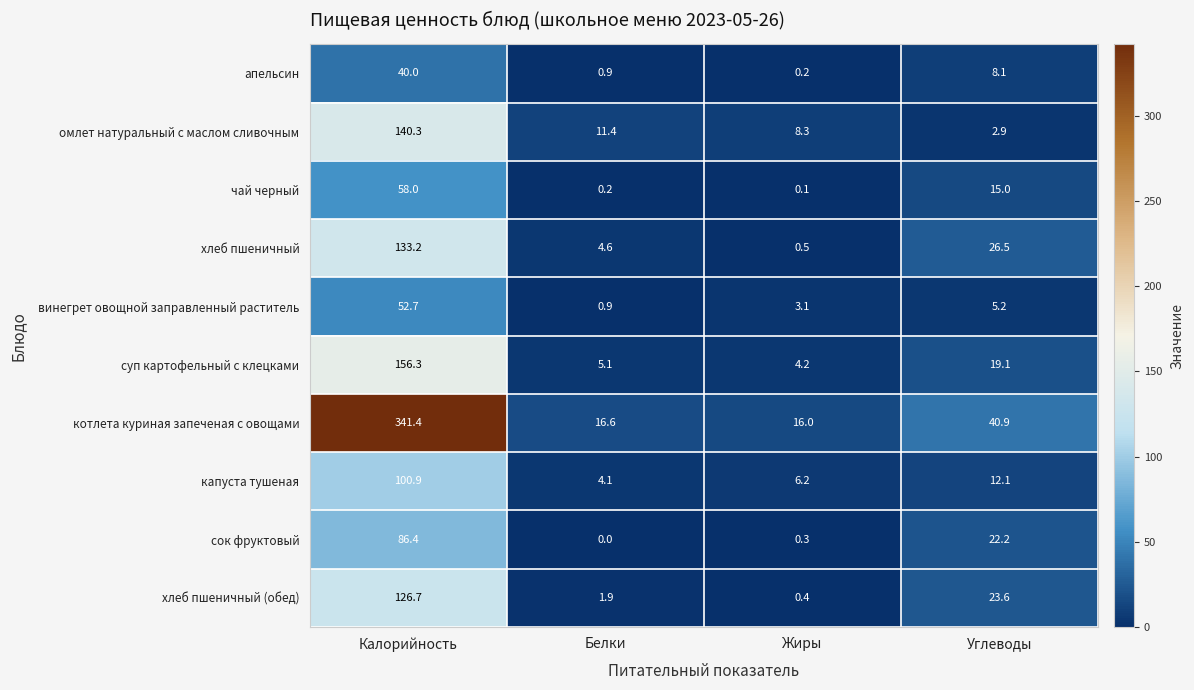

What is the difference between the second highest and minimum values in the винегрет овощной заправленный раститель series?

4.3